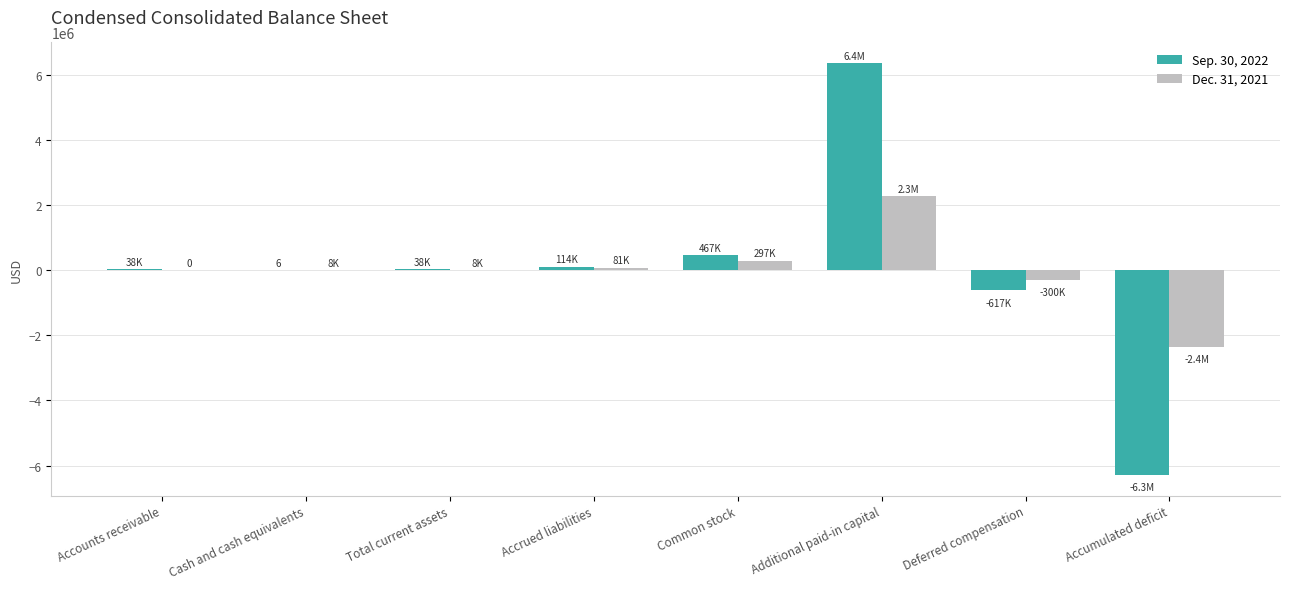

True or false: Sep. 30, 2022 has a value of 1896902 at Additional paid-in capital.

False